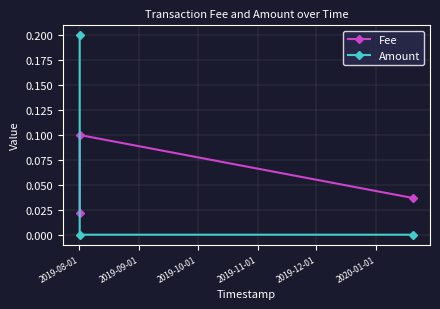

Which series has the widest spread of values?

Amount